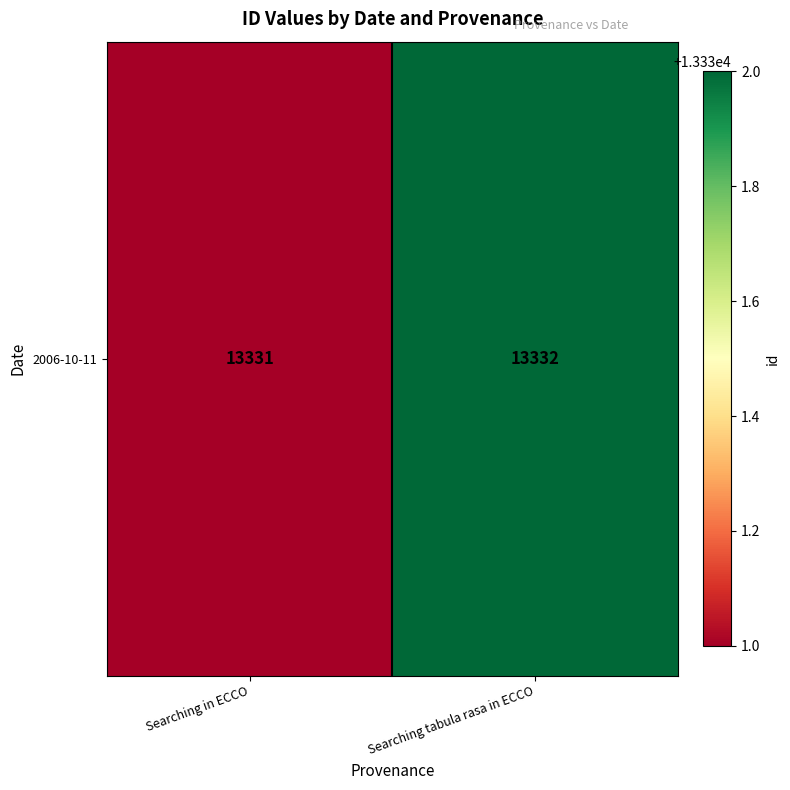

The chart shows a value of 6396 at Searching tabula rasa in ECCO. True or false?

False